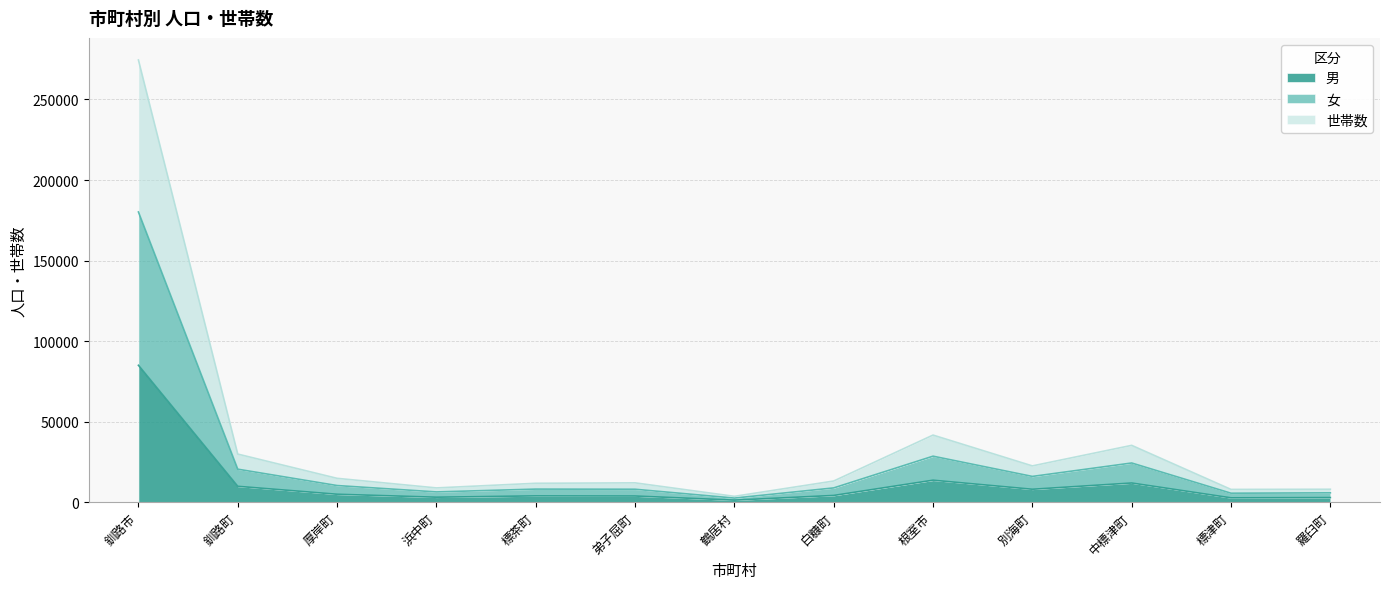

At which category is the sum across all series the highest?

釧路市